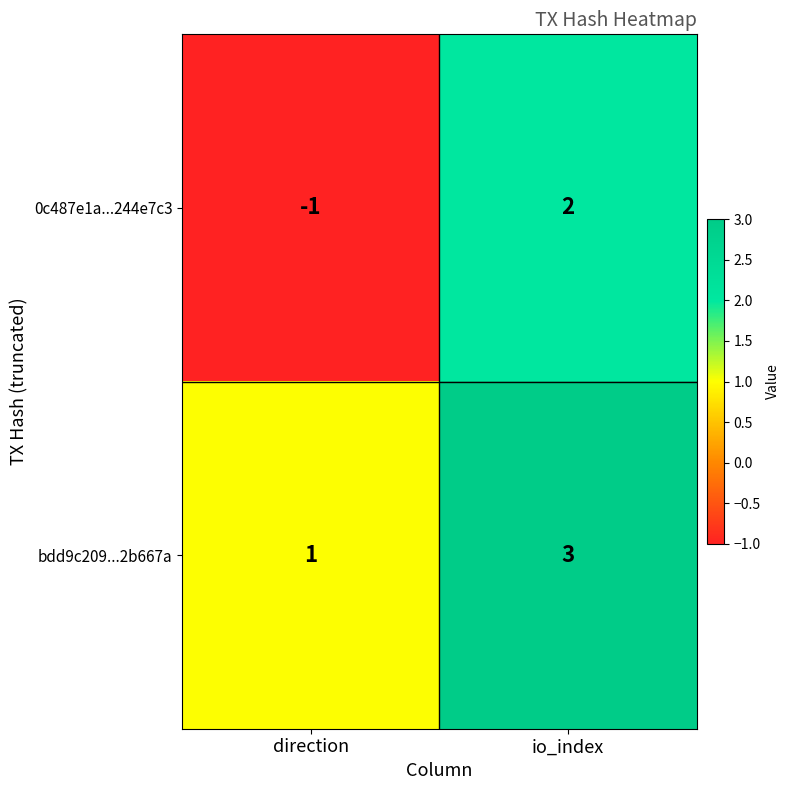

True or false: 0c487e1a...244e7c3 has a value of 3 at io_index.

False